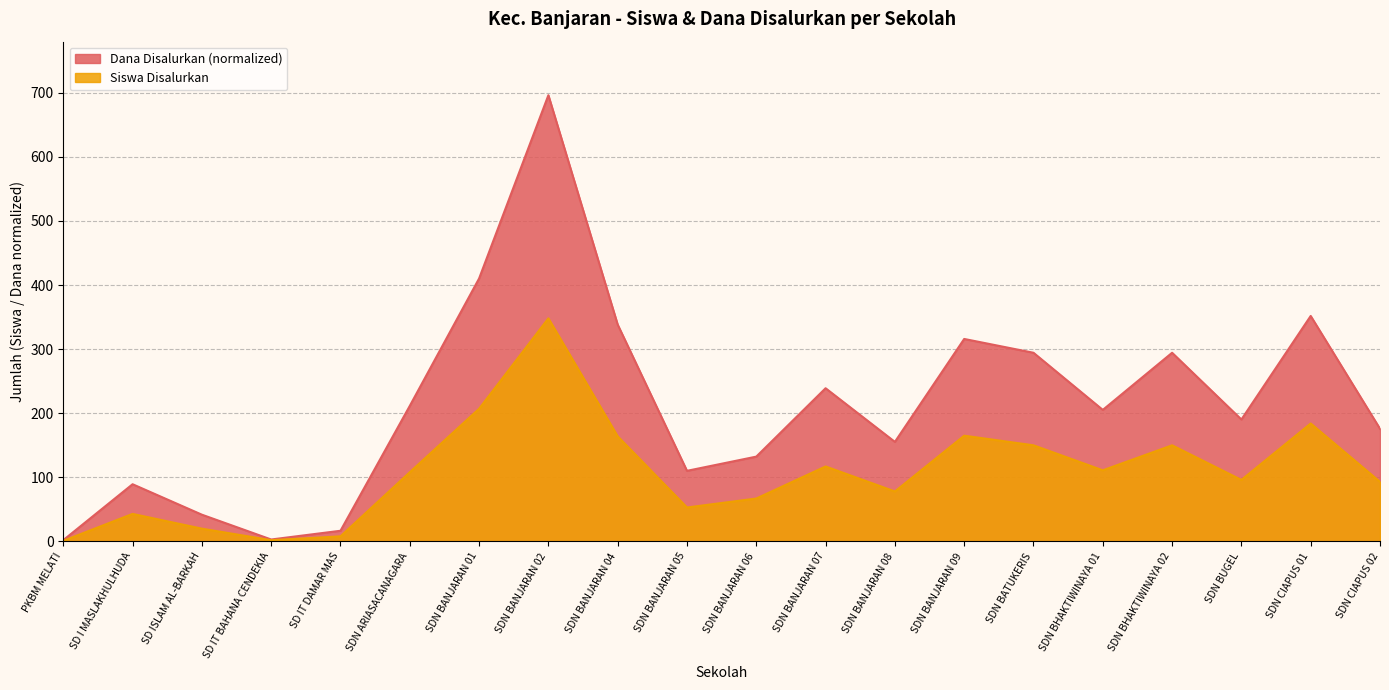

What is the difference between the second highest and minimum values in the Siswa Disalurkan series?

206.0